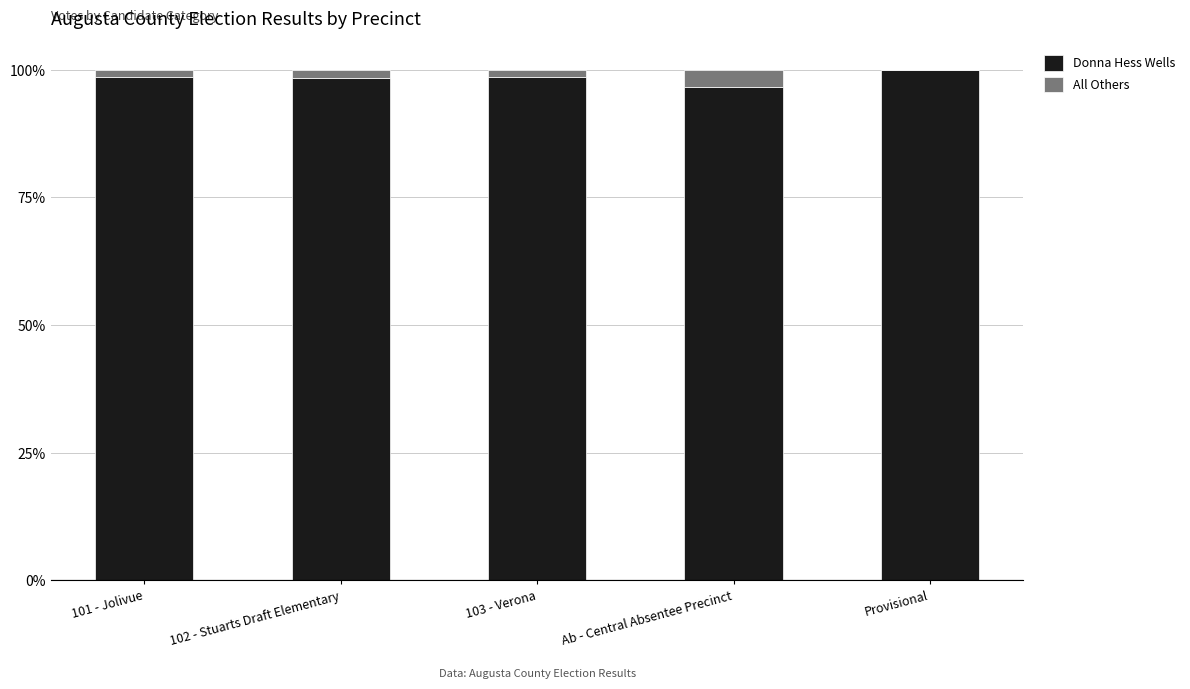

What are all the series names shown in the legend?

Donna Hess Wells, All Others